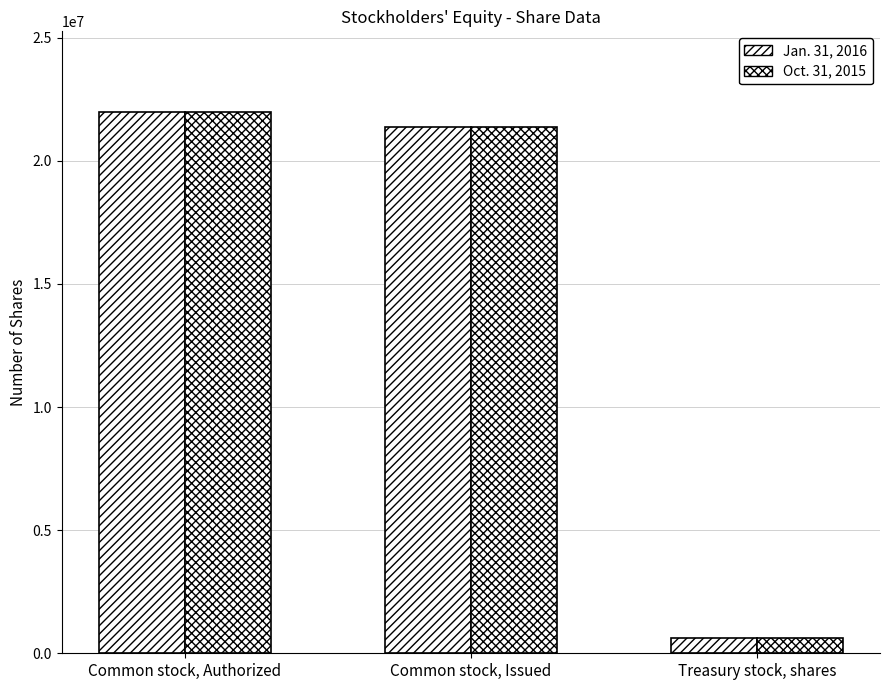

What is the difference between the maximum and minimum values in the Jan. 31, 2016 series?

21358411